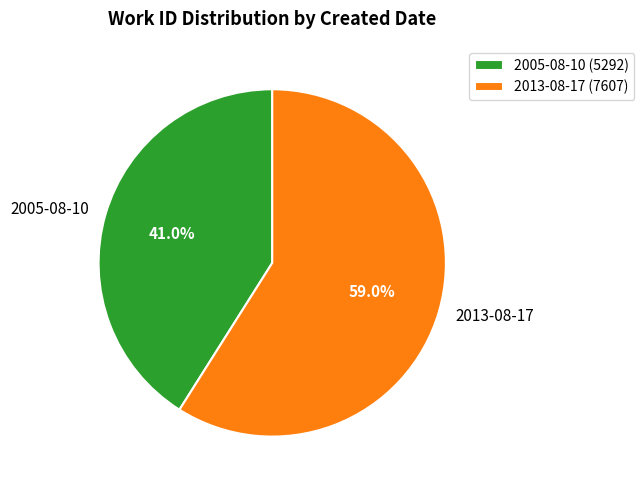

What is the ratio of the value at 2005-08-10 to the value at 2013-08-17?

0.7